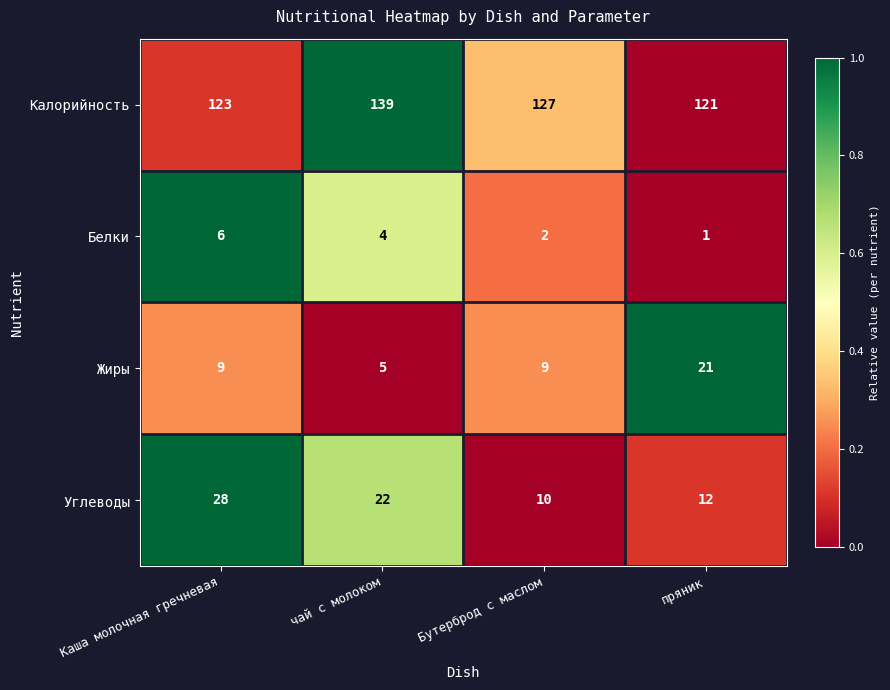

Rank the series by their maximum value, from lowest to highest.

Белки, Жиры, Углеводы, Калорийность